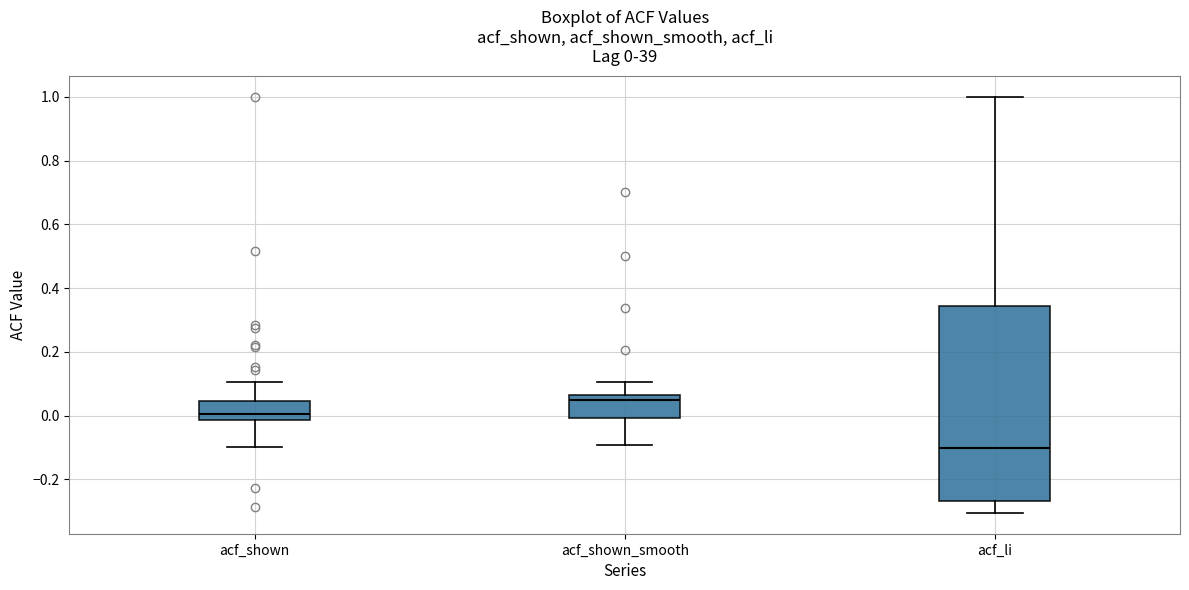

Which box has the highest median line?

acf_shown_smooth